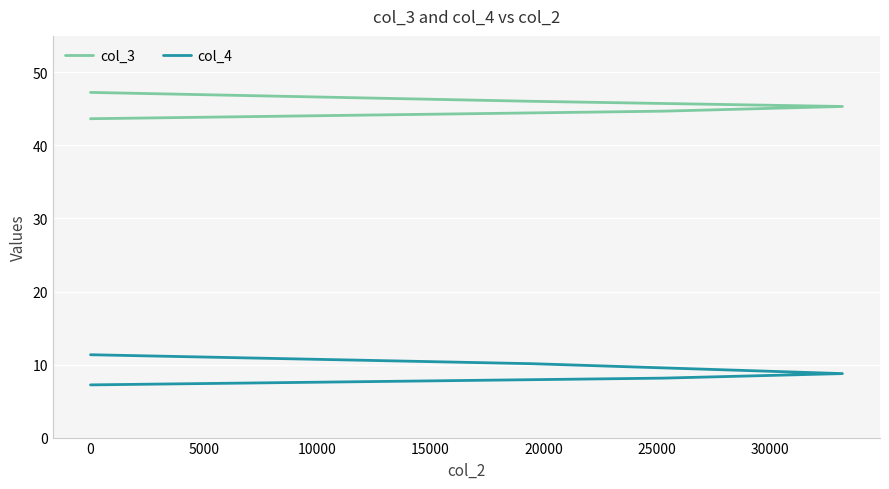

What is the sum of all col_3 values?

227.0